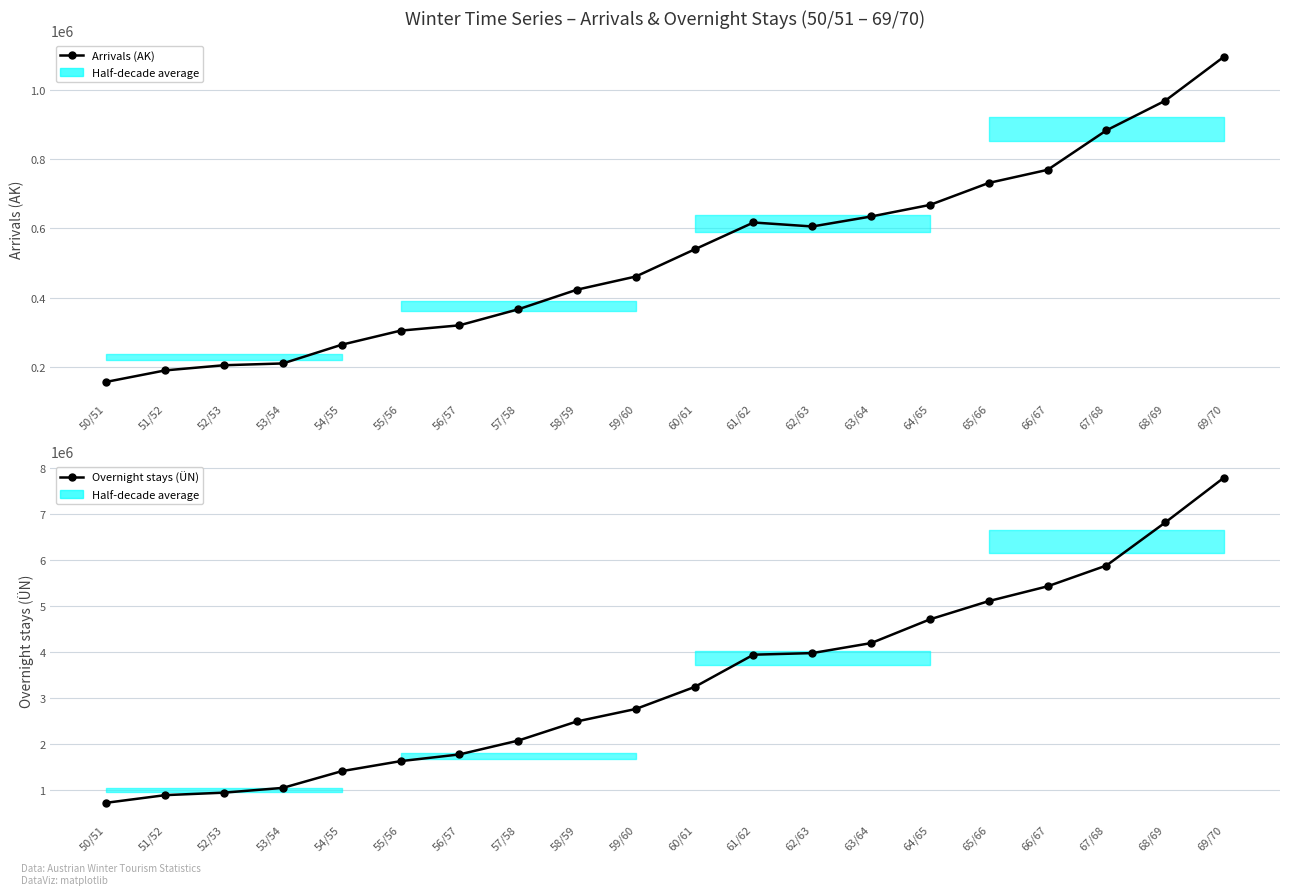

Reading right to left, what are all the values shown in this chart?

Arrivals (AK): 69/70=1097247	68/69=969700	67/68=883902	66/67=769595	65/66=731707	64/65=668043	63/64=634538	62/63=605620	61/62=617152	60/61=539334	59/60=460811	58/59=422740	57/58=365828	56/57=319475	55/56=304123	54/55=263375	53/54=209178	52/53=204007	51/52=189069	50/51=155888
Overnight stays (ÜN): 69/70=7796196	68/69=6818328	67/68=5881579	66/67=5429120	65/66=5107542	64/65=4710209	63/64=4193738	62/63=3975891	61/62=3941121	60/61=3239165	59/60=2760131	58/59=2489379	57/58=2072045	56/57=1770601	55/56=1624538	54/55=1406442	53/54=1043012	52/53=939280	51/52=884920	50/51=719025